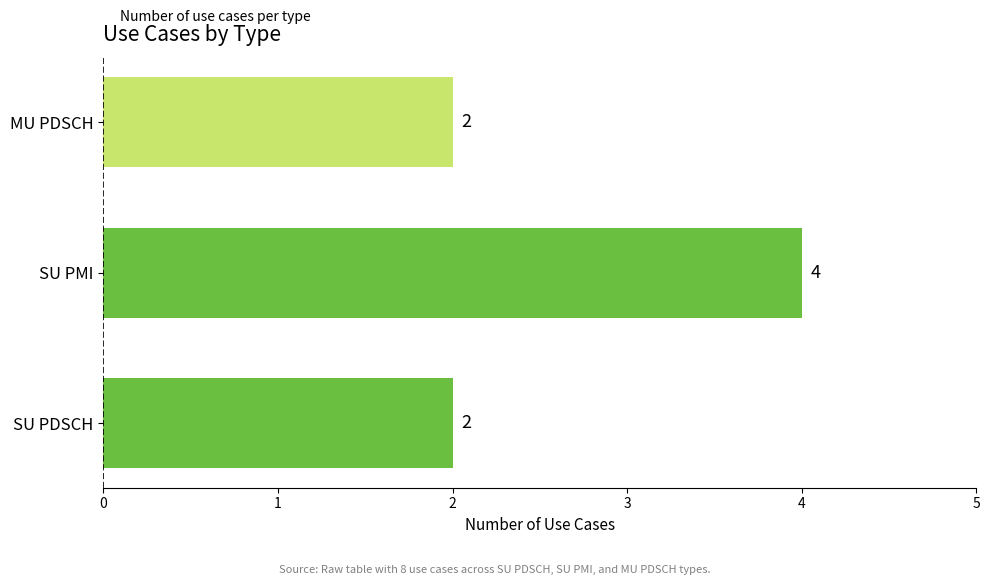

Is it true that the value at MU PDSCH is 2?

True